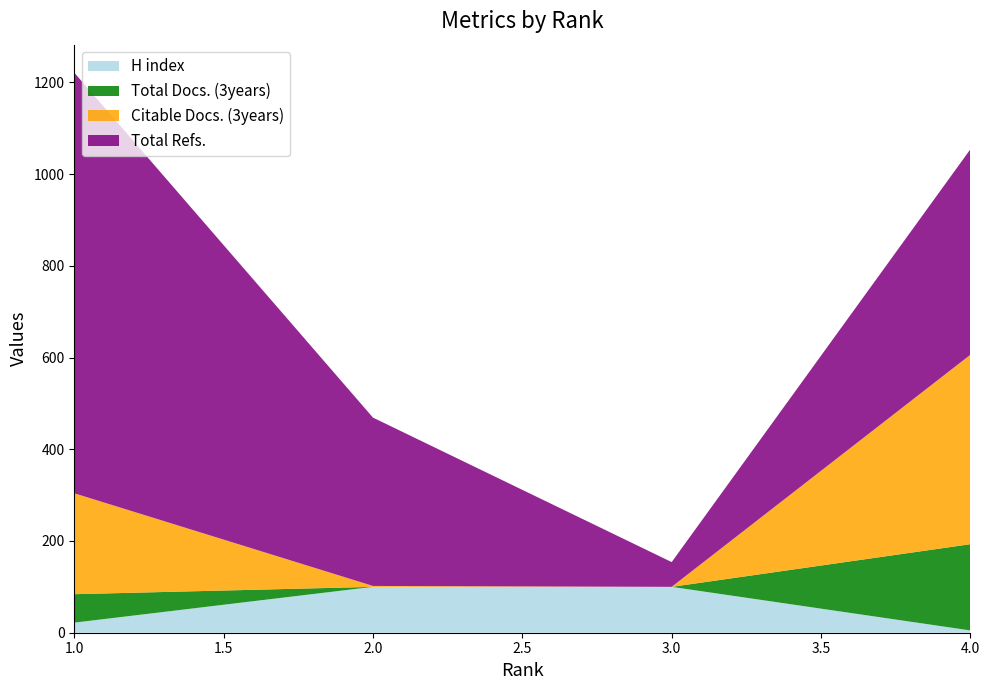

Reading left to right, extract all data points from this chart.

H index: 1=22	2=100	3=100	4=5
Total Docs. (3years): 1=62	2=0	3=0	4=188
Citable Docs. (3years): 1=220	2=2	3=0	4=413
Total Refs.: 1=917	2=367	3=54	4=448